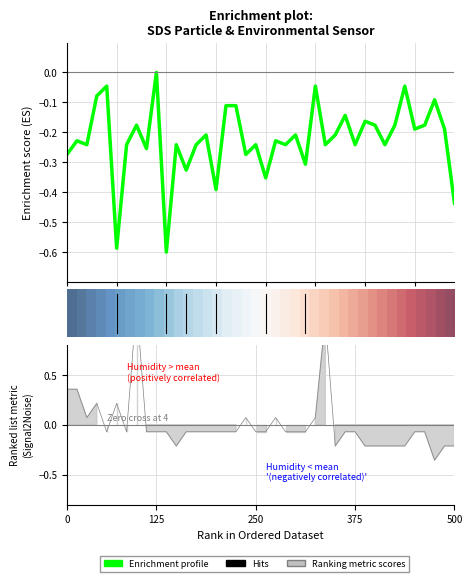

What is the label of the 30th point from the right?

10